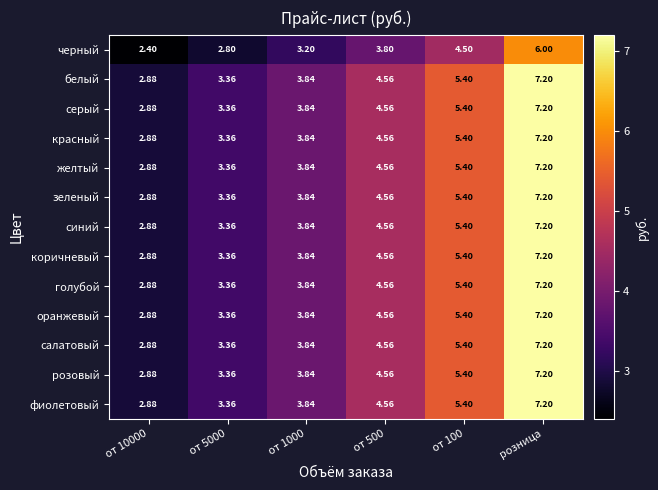

What is the total value across all series at розница?

92.4